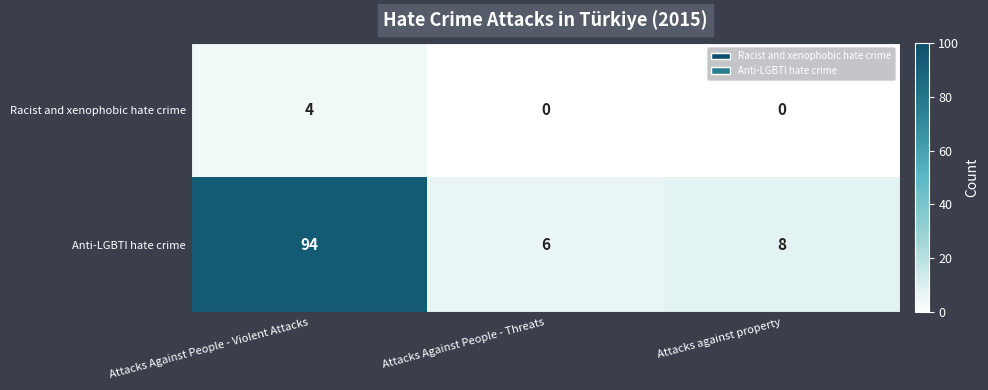

Reading left to right, transcribe all the data shown in this chart.

Racist and xenophobic hate crime: Attacks Against People - Violent Attacks=4	Attacks Against People - Threats=0	Attacks against property=0
Anti-LGBTI hate crime: Attacks Against People - Violent Attacks=94	Attacks Against People - Threats=6	Attacks against property=8